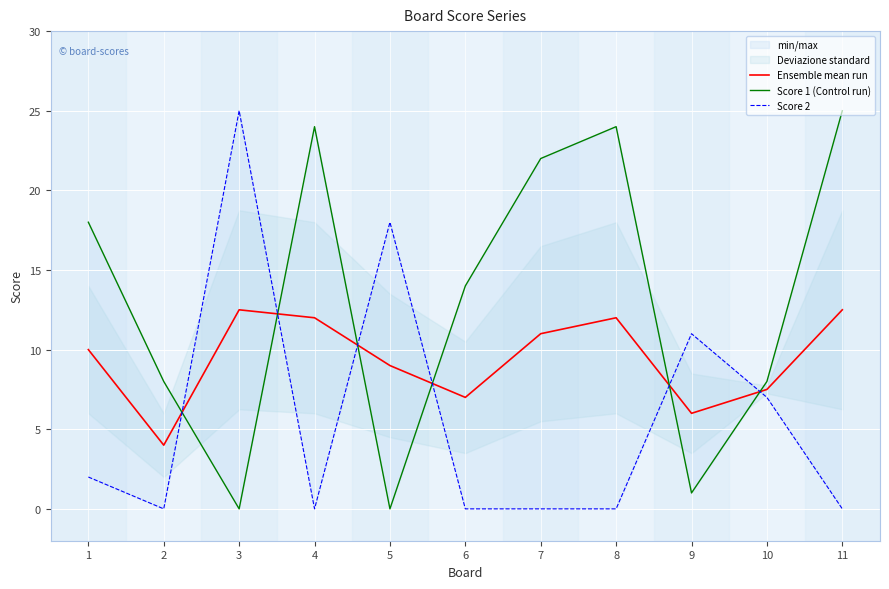

The value of Score 1 (Control run) at 6 is 9.5. True or false?

False